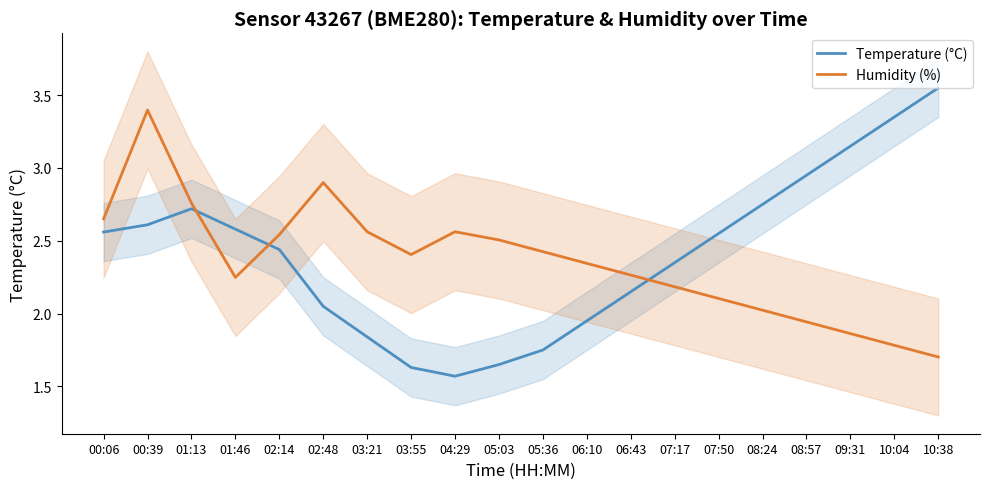

How many intersections are there between Temperature (°C) and Humidity (%)?

3